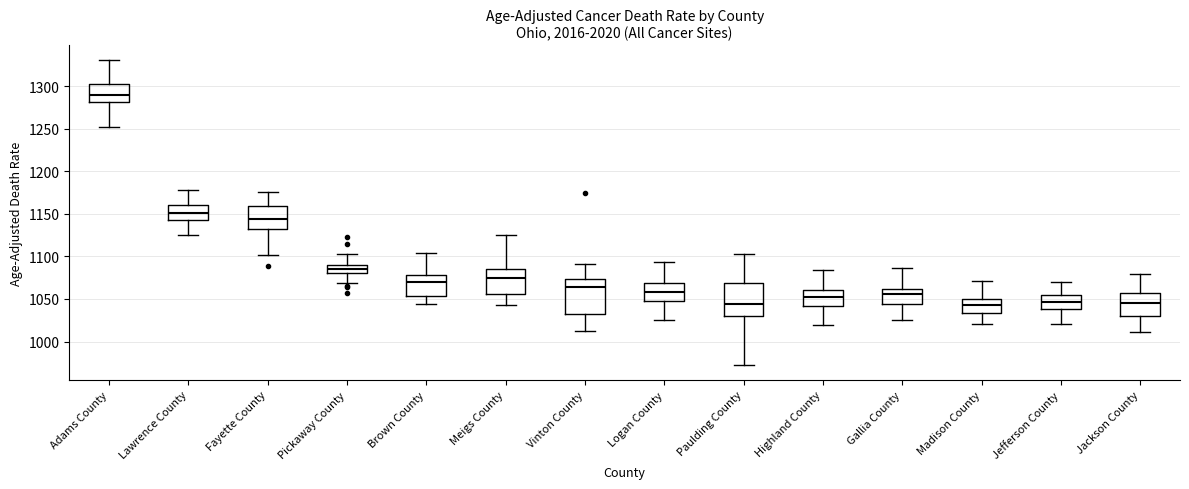

Reading left to right, transcribe this box plot: for each box, give where its median line is, the range the box spans, and where its two whiskers end, as read against the y-axis. The values are not printed on the chart, so give them approximately, as read against the axis.

Adams County: median 1290, box 1280 to 1305, whiskers 1250 to 1330
Lawrence County: median 1150, box 1145 to 1160, whiskers 1125 to 1180
Fayette County: median 1145, box 1130 to 1160, whiskers 1100 to 1175
Pickaway County: median 1085, box 1080 to 1090, whiskers 1070 to 1105
Brown County: median 1070, box 1055 to 1080, whiskers 1045 to 1105
Meigs County: median 1075, box 1055 to 1085, whiskers 1045 to 1125
Vinton County: median 1065, box 1030 to 1075, whiskers 1010 to 1090
Logan County: median 1060, box 1045 to 1070, whiskers 1025 to 1095
Paulding County: median 1045, box 1030 to 1070, whiskers 975 to 1105
Highland County: median 1055, box 1040 to 1060, whiskers 1020 to 1085
Gallia County: median 1055, box 1045 to 1060, whiskers 1025 to 1085
Madison County: median 1040, box 1035 to 1050, whiskers 1020 to 1070
Jefferson County: median 1045, box 1040 to 1055, whiskers 1020 to 1070
Jackson County: median 1045, box 1030 to 1055, whiskers 1010 to 1080